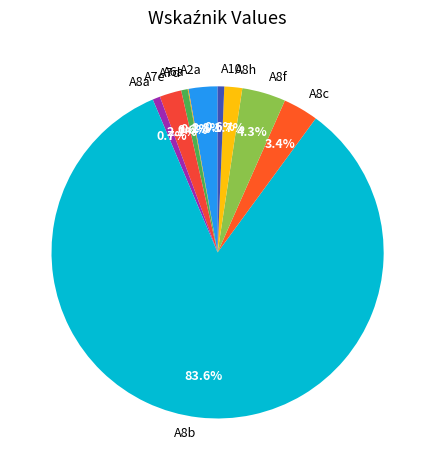

What is the majority slice?

A8b